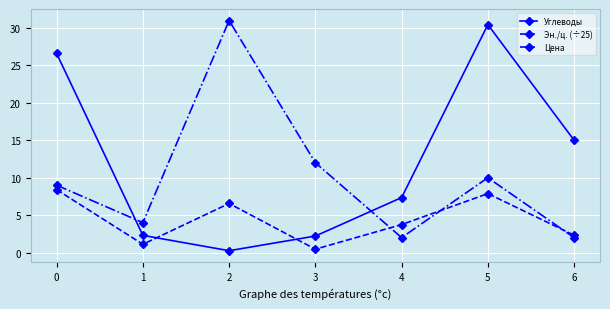

What is the minimum value for Цена?

2.0